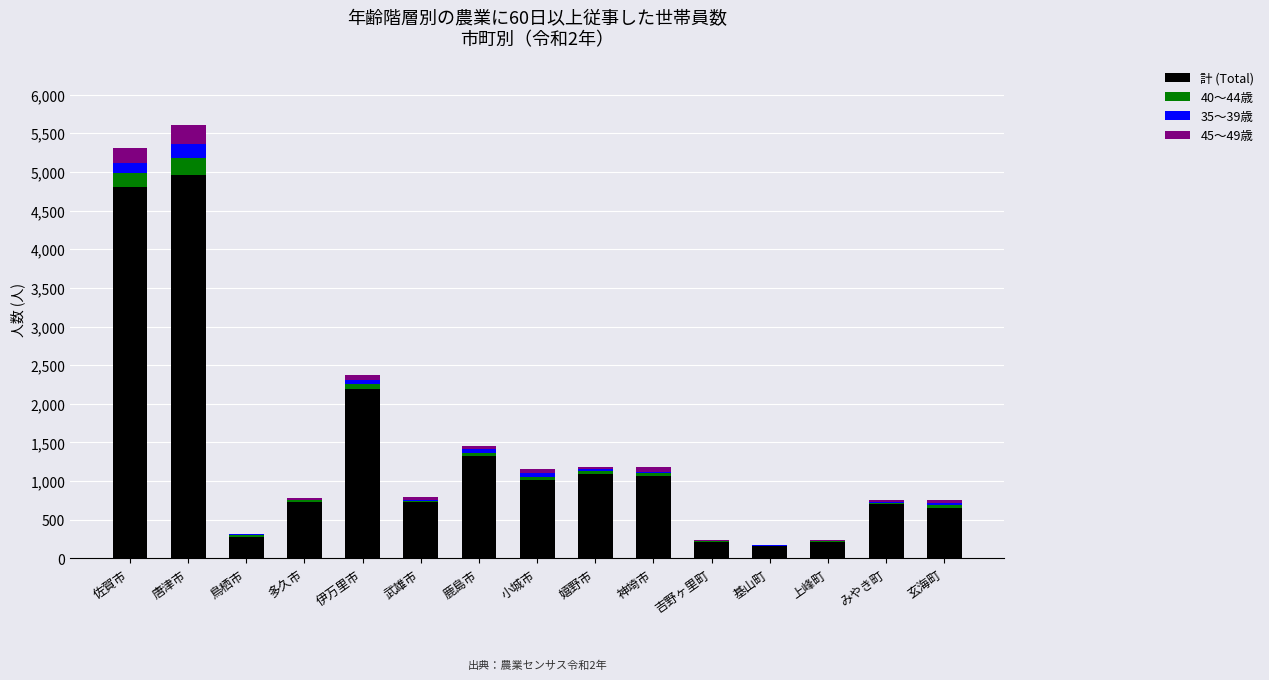

At which label is 計 (Total) closest to 2563?

伊万里市